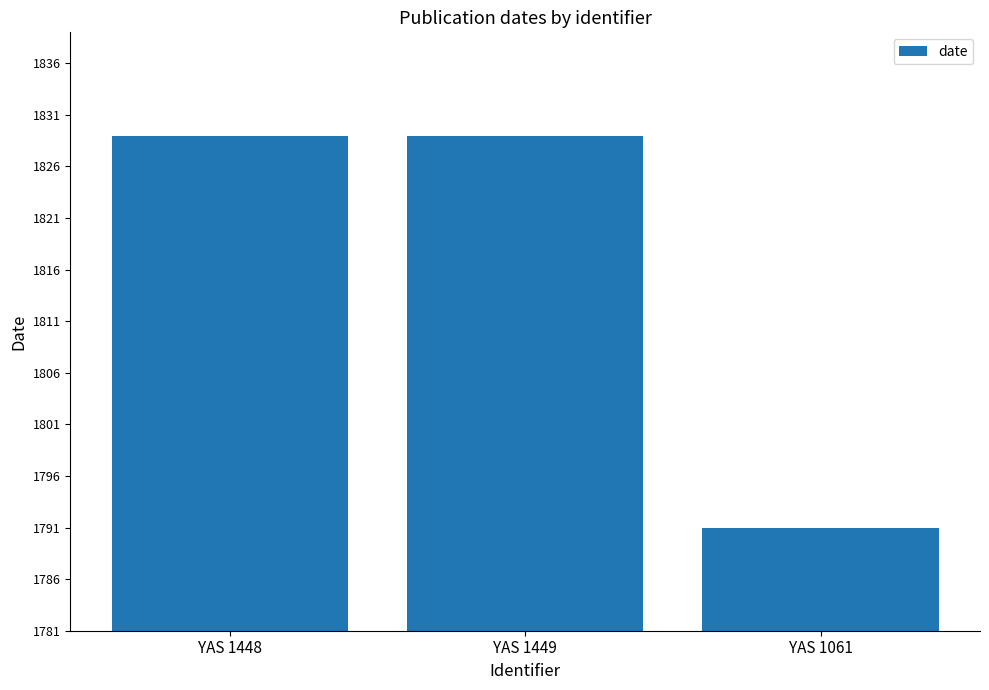

What is the approximate value at YAS 1061, to the nearest 10?

1790